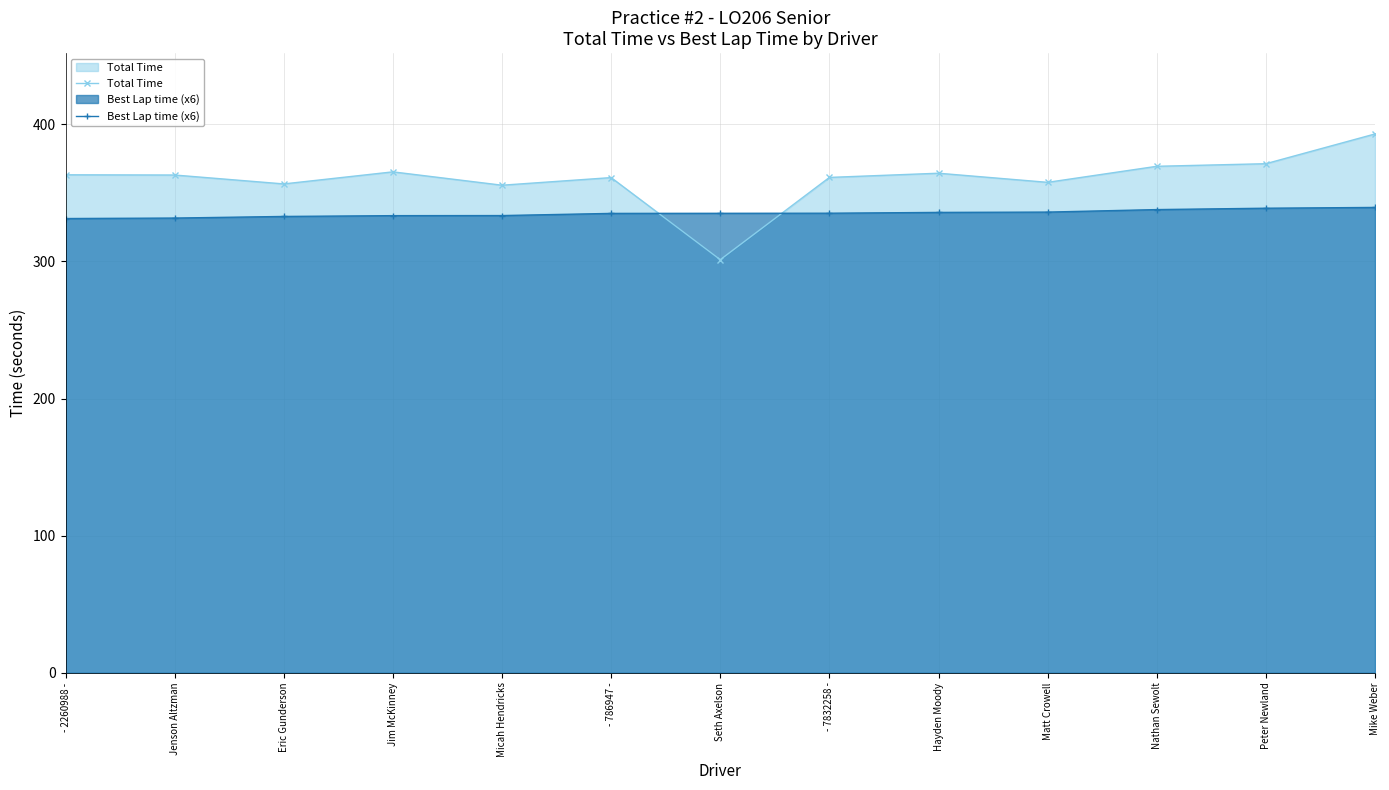

What is the difference between the maximum and second lowest values in the Total Time series?

37.4